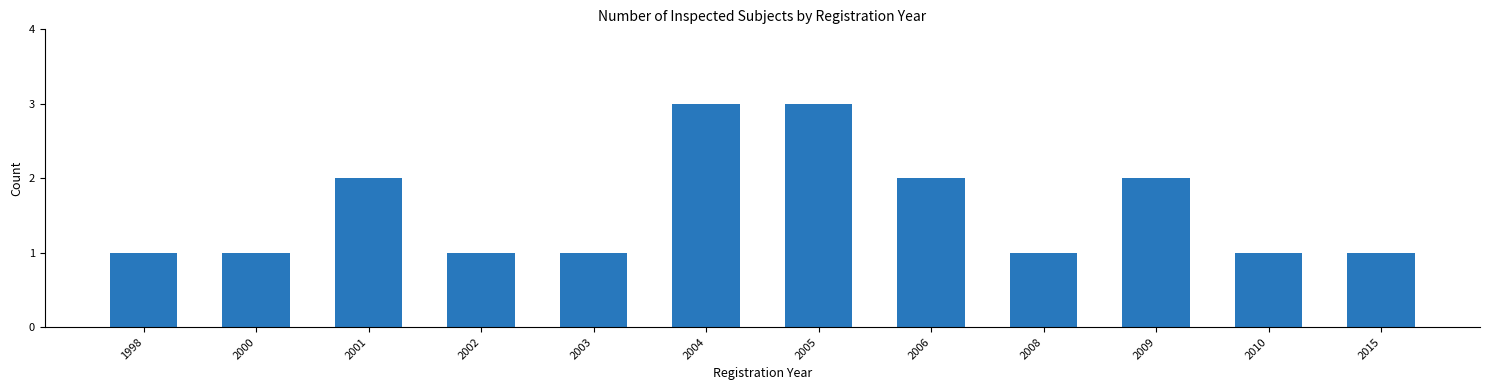

Reading left to right, extract all data points from this chart.

1	1	2	1	1	3	3	2	1	2	1	1